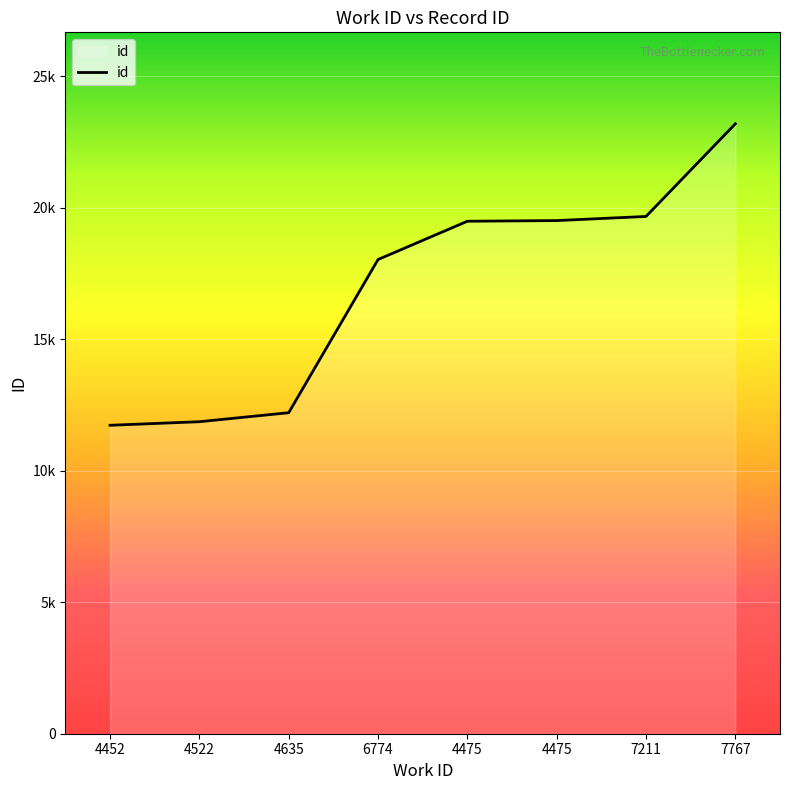

Is this an area chart (filled region under the line)?

Yes